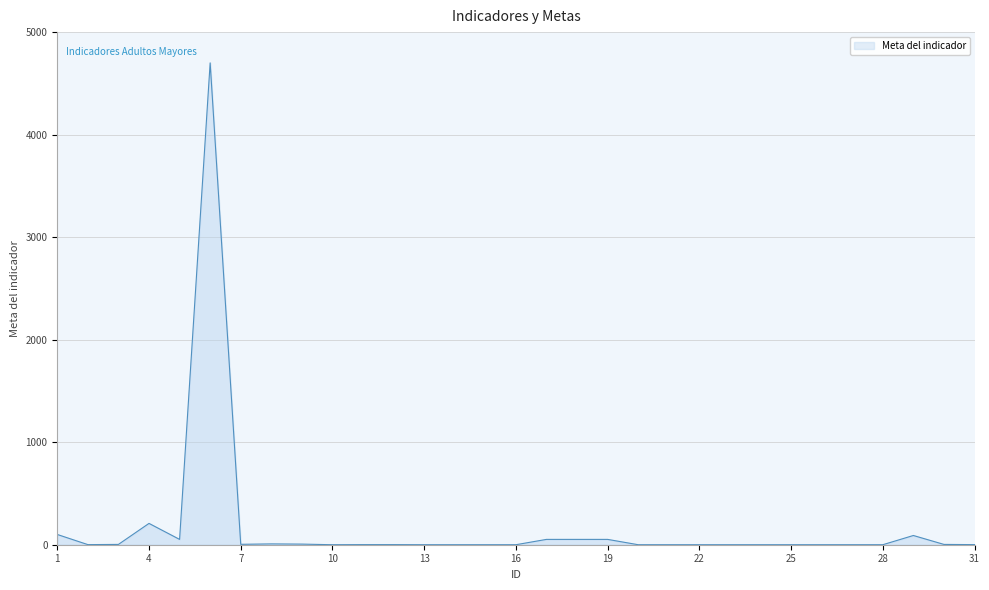

What is the difference between the maximum and minimum values?

4700